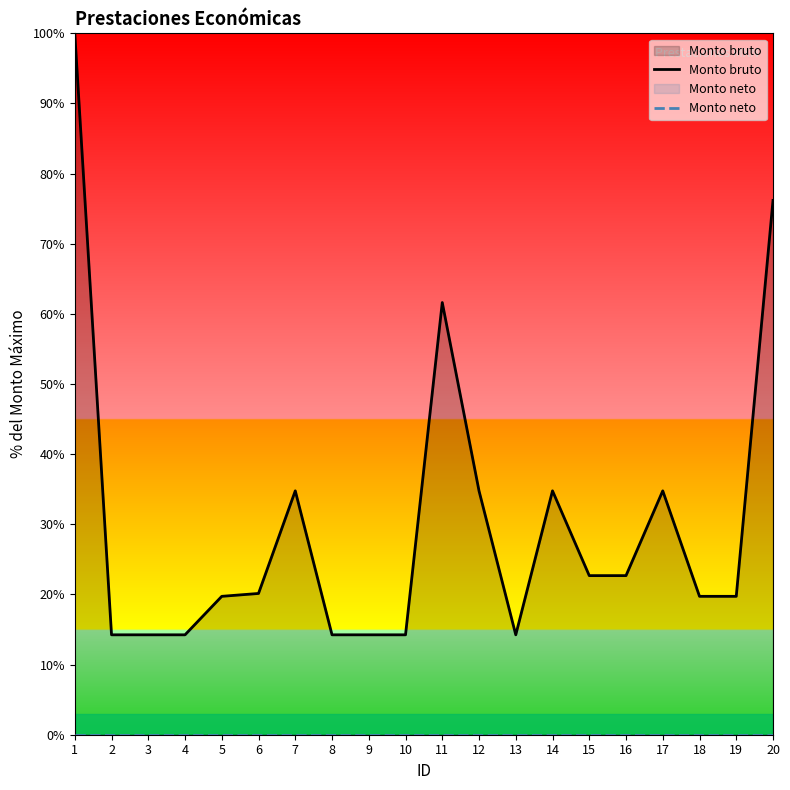

At 4, list the series in order from largest to smallest.

Monto bruto, Monto neto